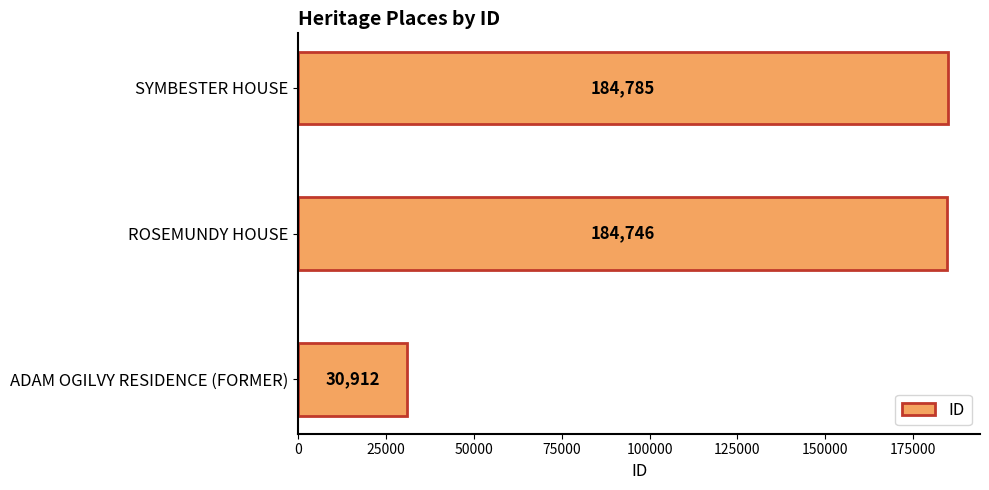

Approximately how many times larger is the value at ROSEMUNDY HOUSE compared to SYMBESTER HOUSE?

1.0